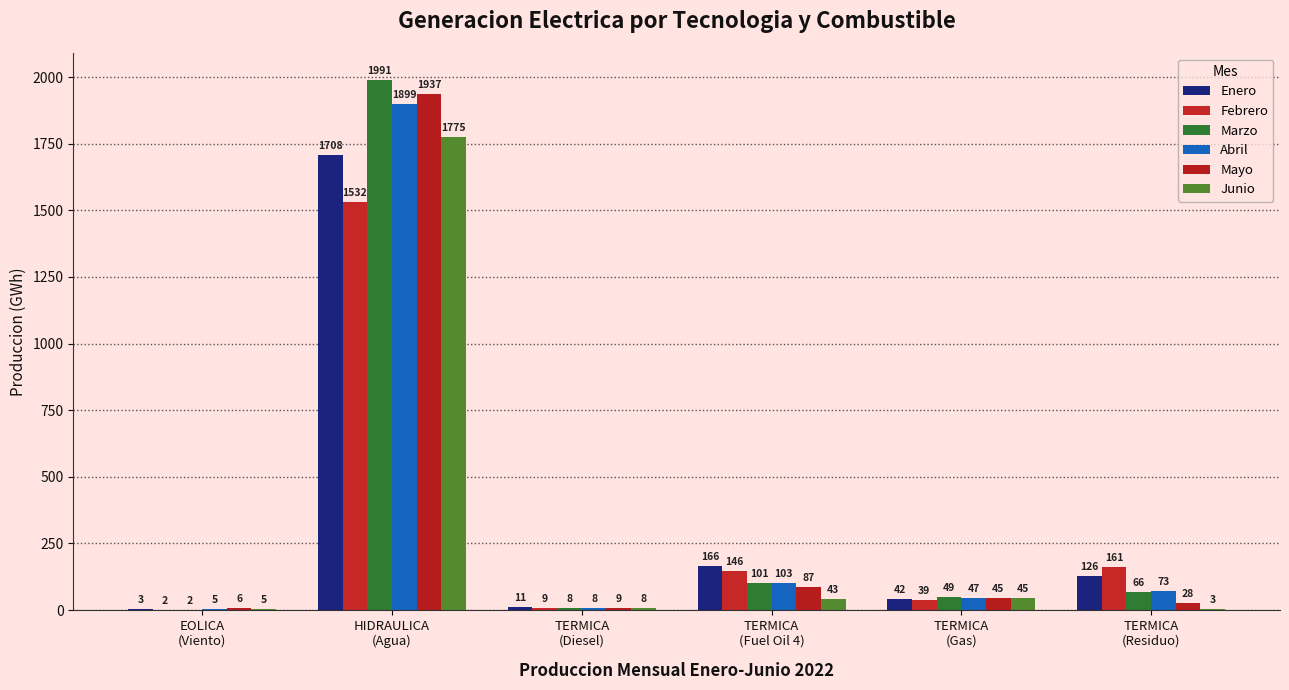

Between TERMICA
(Residuo) and TERMICA
(Diesel), which is larger?

TERMICA
(Residuo)